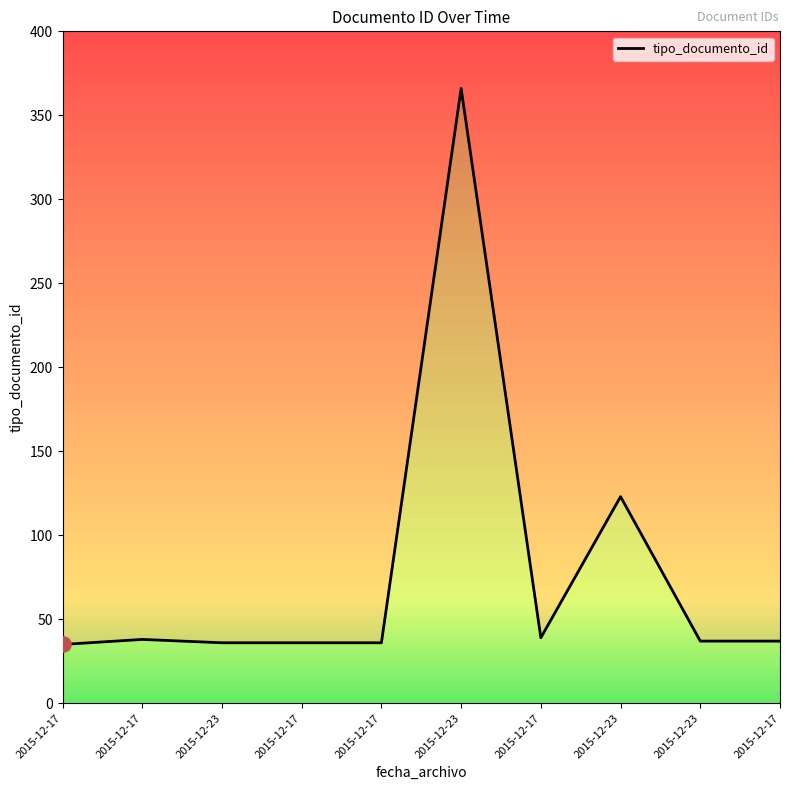

What is the ratio of the value at 2015-12-23 to the value at 2015-12-17?

1.0